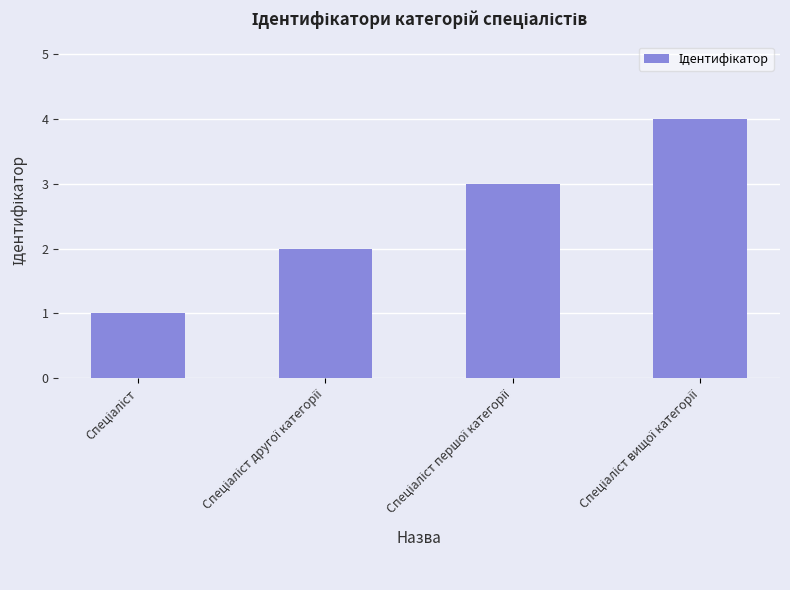

What is the sum of all values?

10